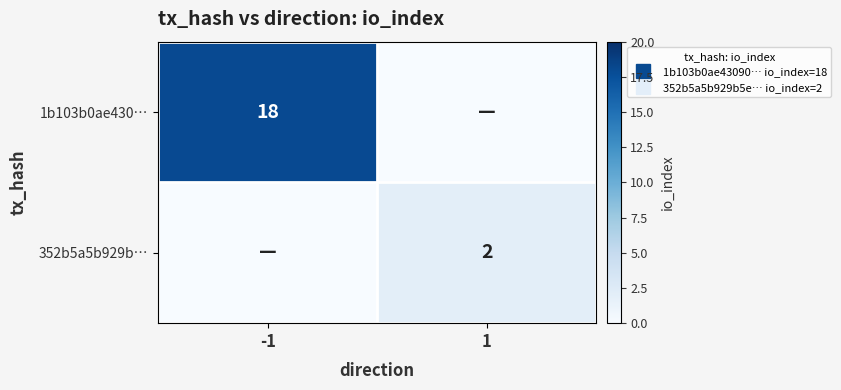

Rank the series by their average value, from lowest to highest.

352b5a5b929b…, 1b103b0ae430…